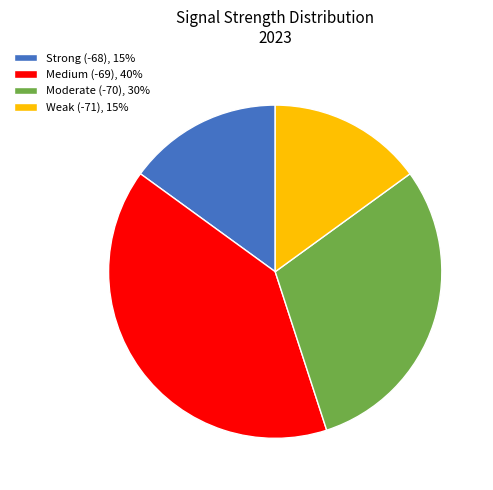

Approximately how many times larger is the value at Medium (-69), 40% compared to Strong (-68), 15%?

2.7